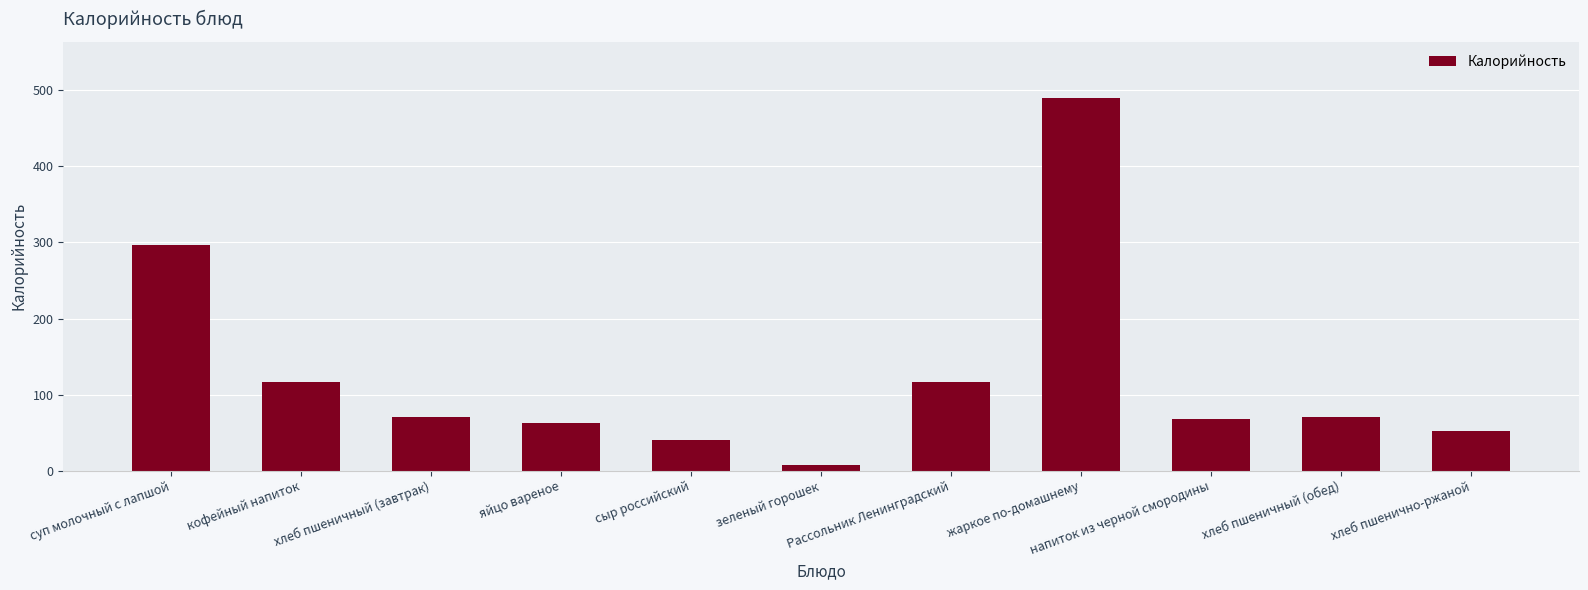

What is the value of the 10th bar from the left?

71